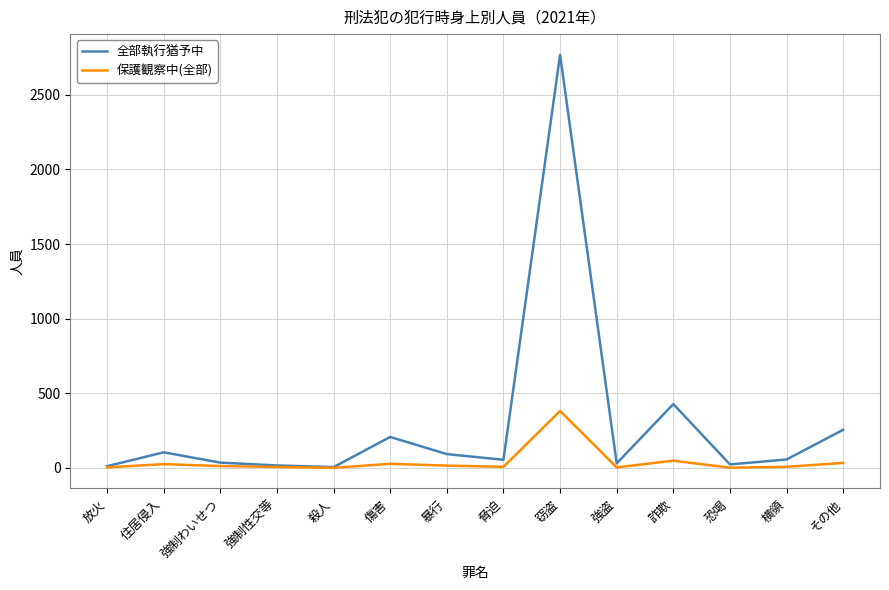

What position from the left is 強盗?

10